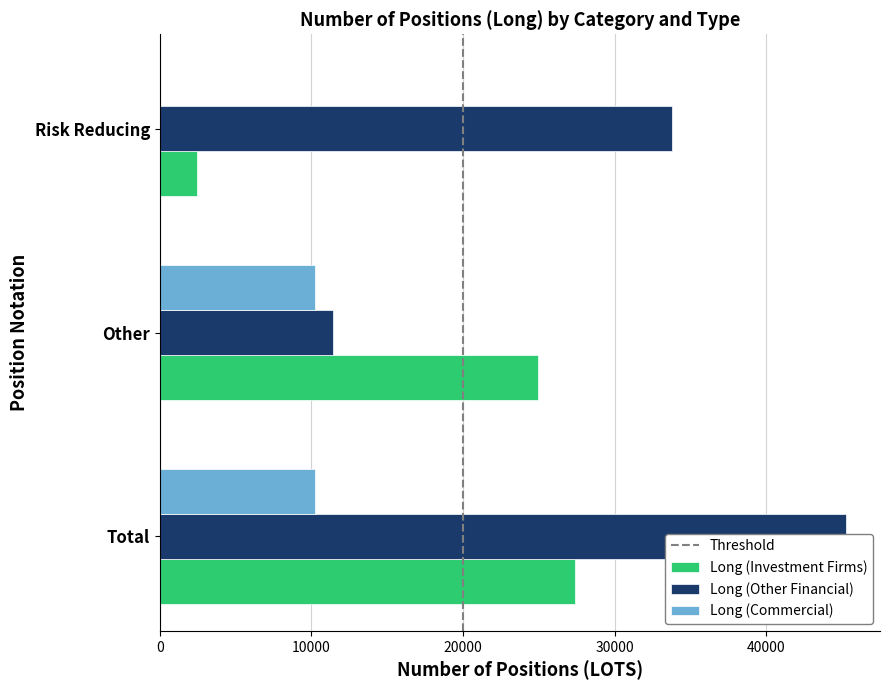

Reading left to right, transcribe all the data shown in this chart.

Long (Investment Firms): Total=27412.5	Other=24946.1	Risk Reducing=2466.3
Long (Other Financial): Total=45233.0	Other=11457.0	Risk Reducing=33776.0
Long (Commercial): Total=10263.9	Other=10263.9	Risk Reducing=0.0